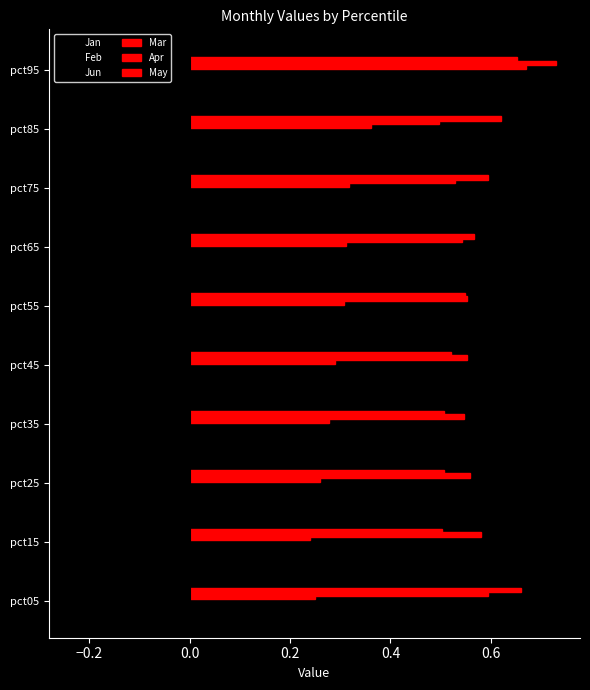

How many distinct data groups are displayed?

6